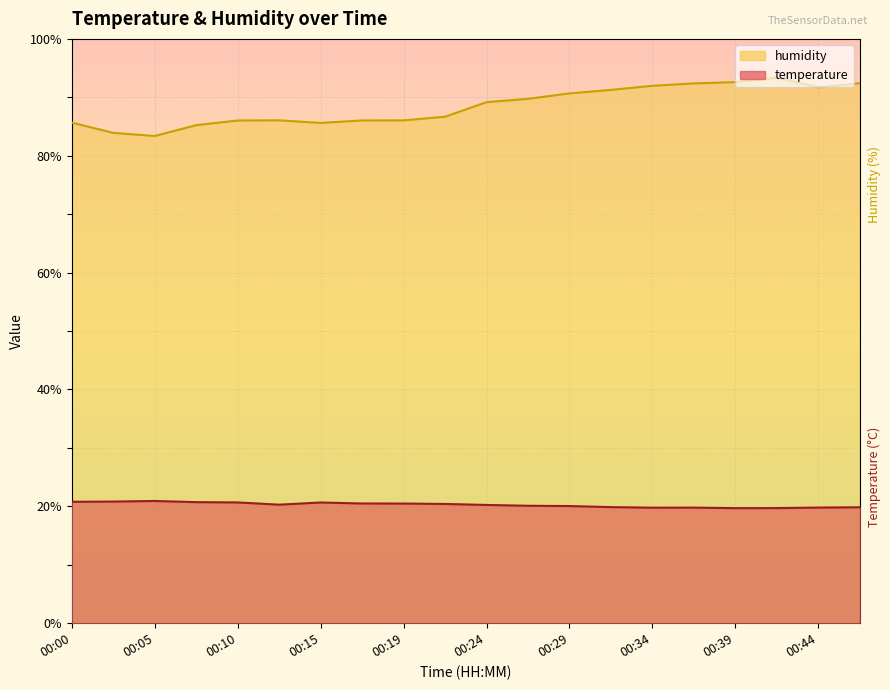

What are all the series names shown in the legend?

humidity, temperature